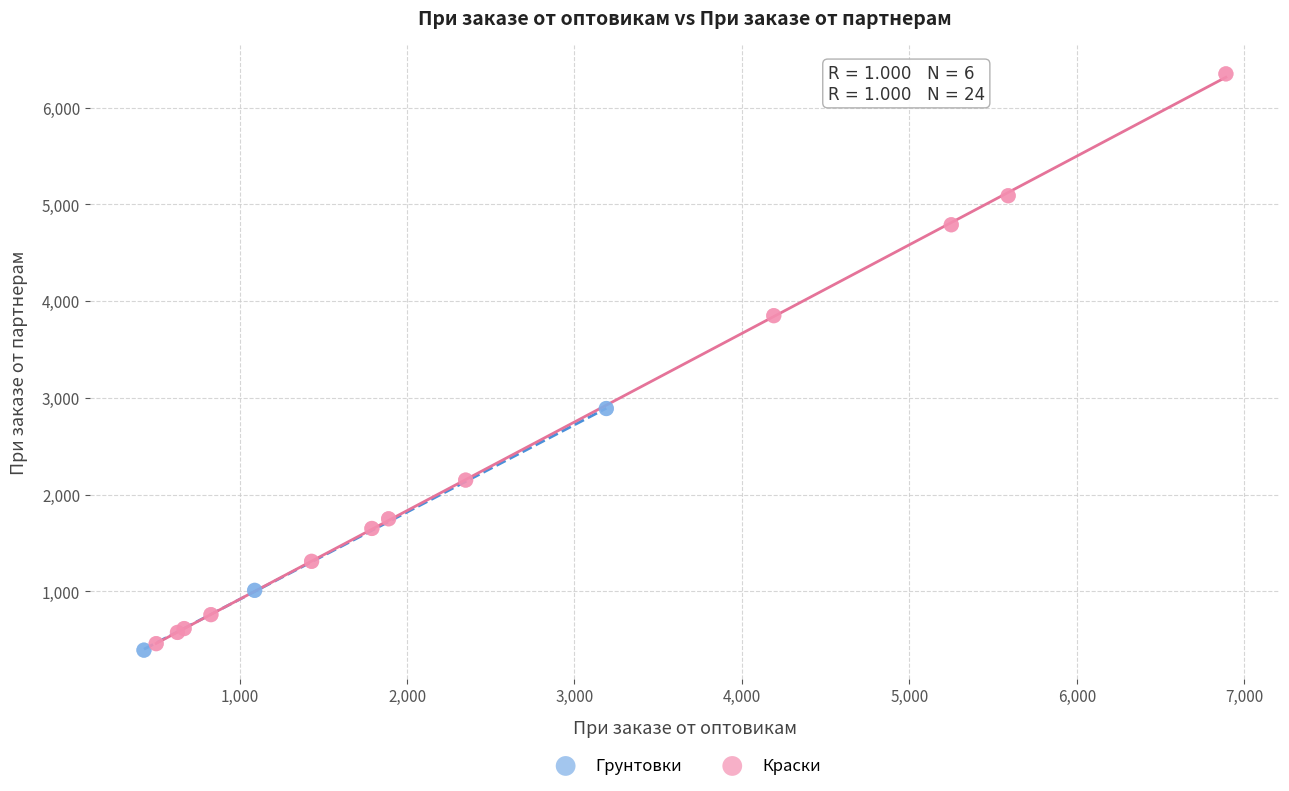

Which series reaches the maximum Y coordinate?

Краски